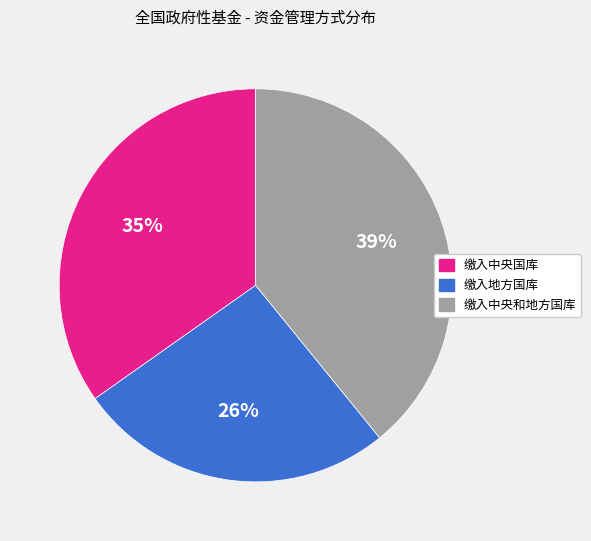

What is the ratio of the value at 缴入中央国库 to the value at 缴入中央和地方国库?

0.9